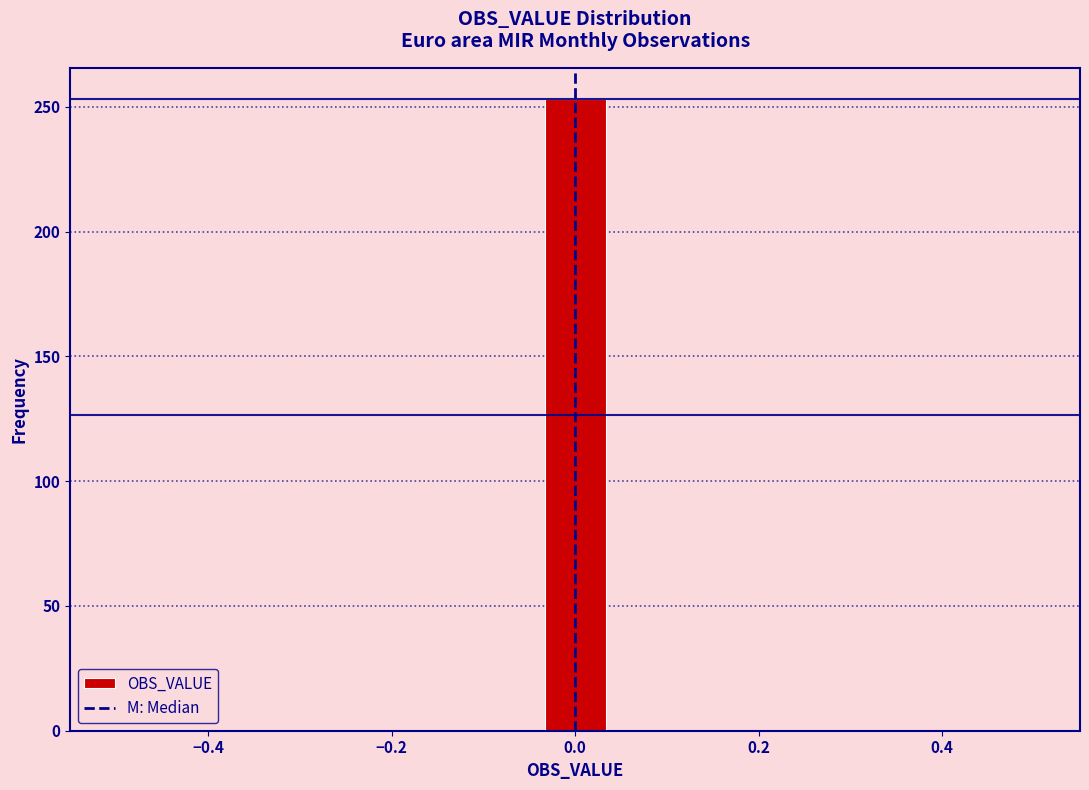

Read against the x-axis, roughly where is the centre of the tallest bar?

0.00